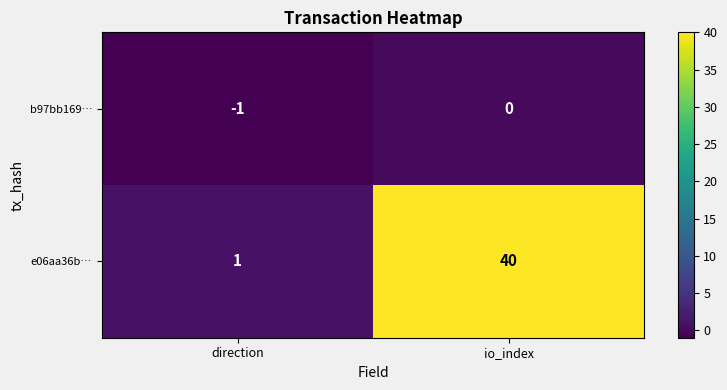

At which category does the chart reach its minimum across all series?

direction